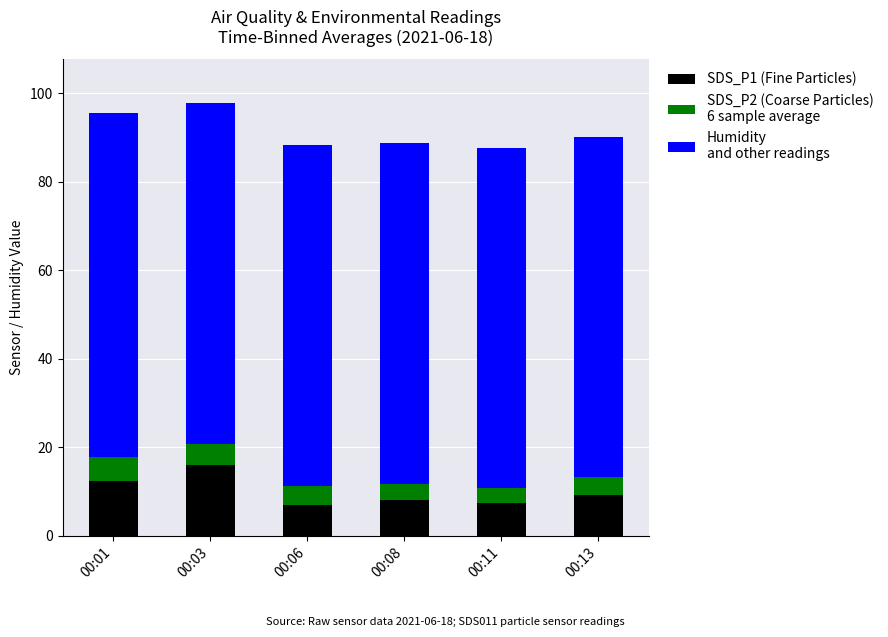

What is the total value across all series at 00:03?

97.9